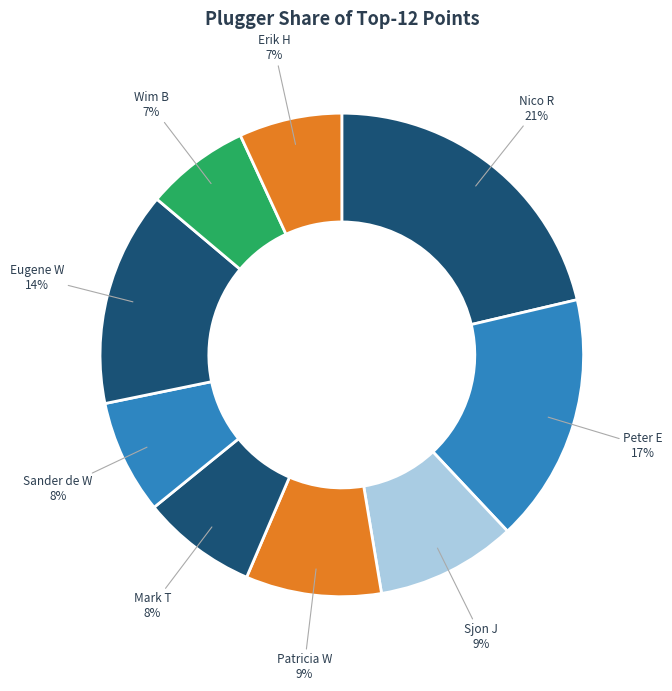

Do Erik H and Eugene W together represent more than half of the pie?

No